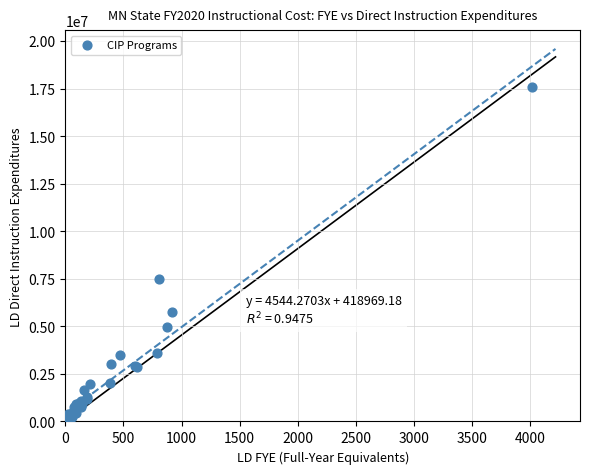

What Y value in the scatter plot is closest to 8792858?

7484149.2